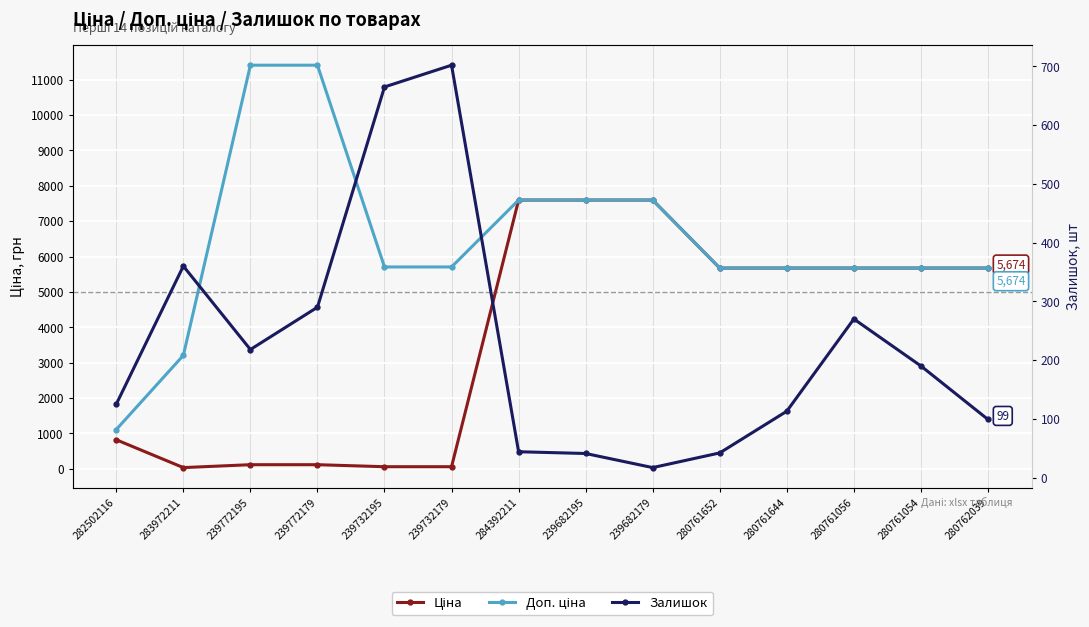

How many lines are shown in the chart?

3